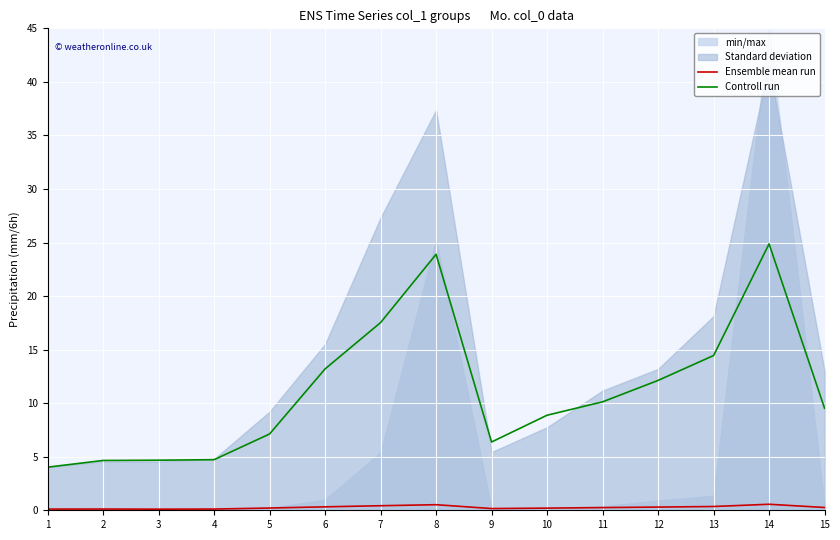

True or false: Controll run has a value of 6.4 at 14.

False